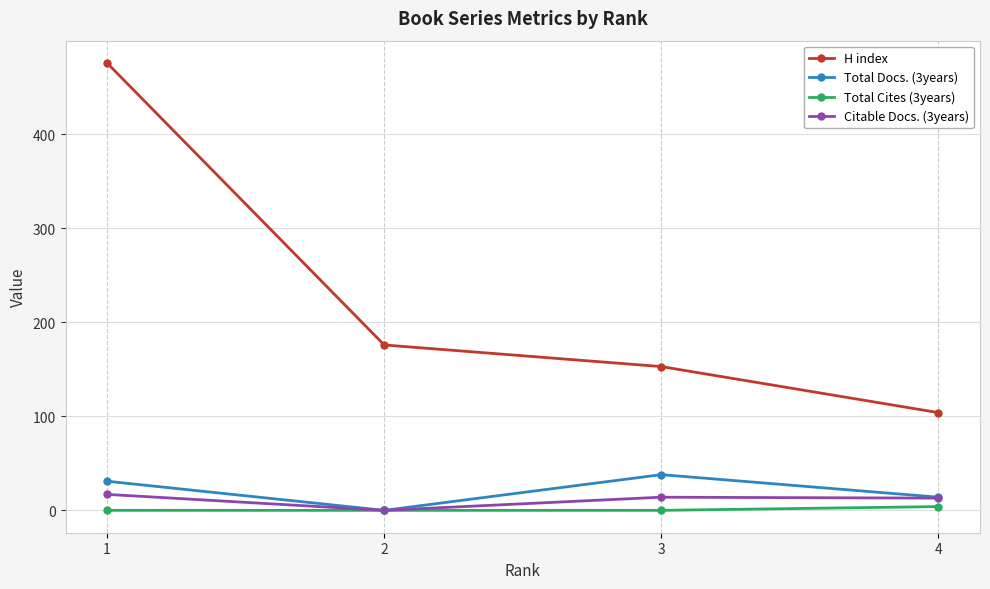

At which category is the sum across all series the highest?

1